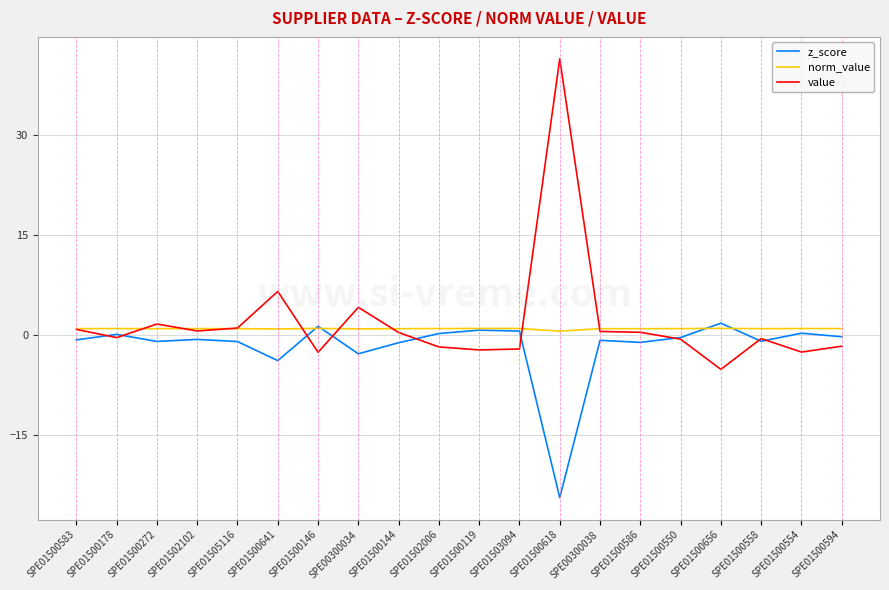

The z_score series shows -0.9 at SPE01505116. True or false?

True